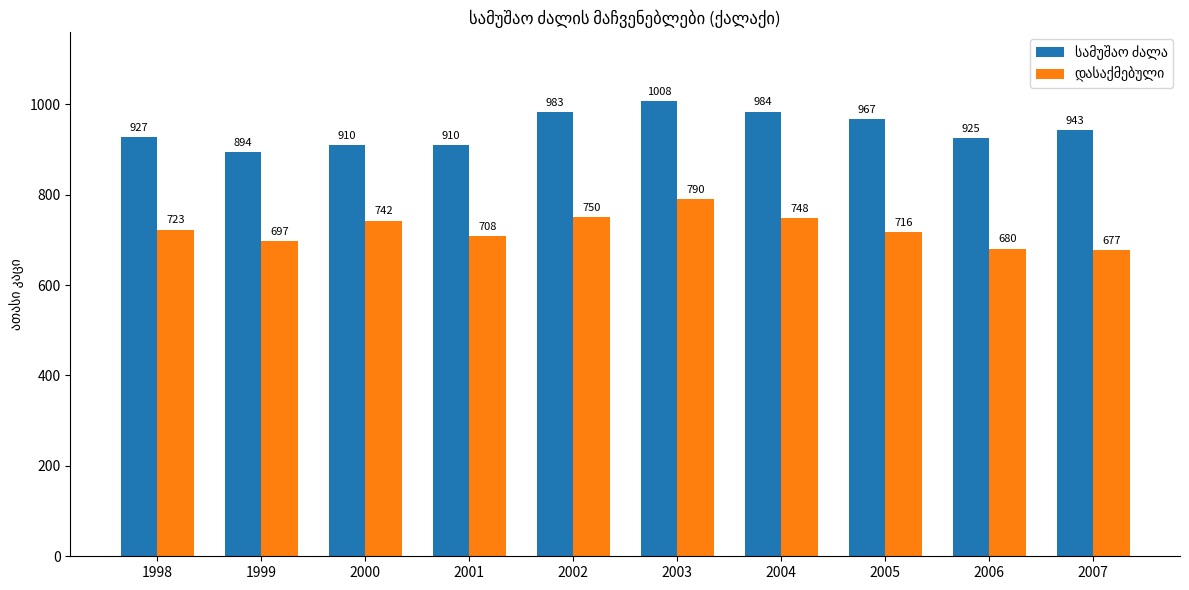

At which category is the sum across all series the highest?

2003